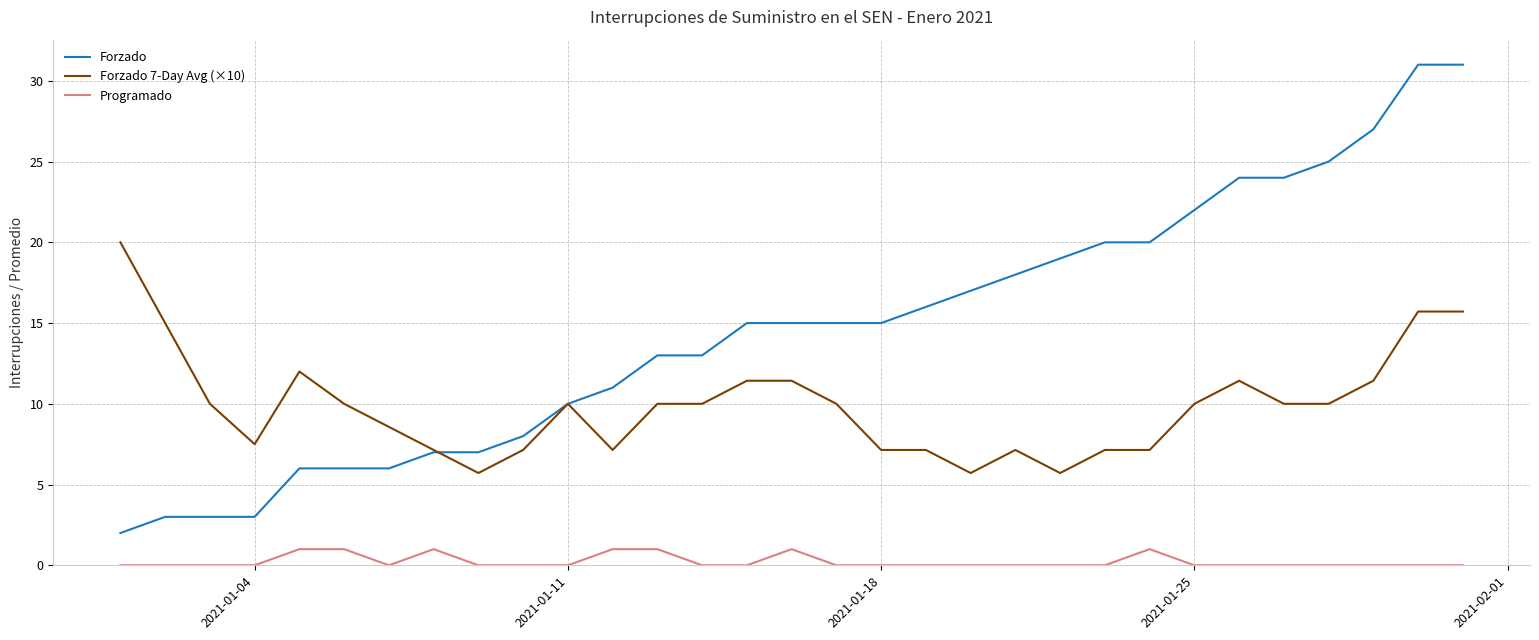

Which series has the largest range (max minus min)?

Forzado